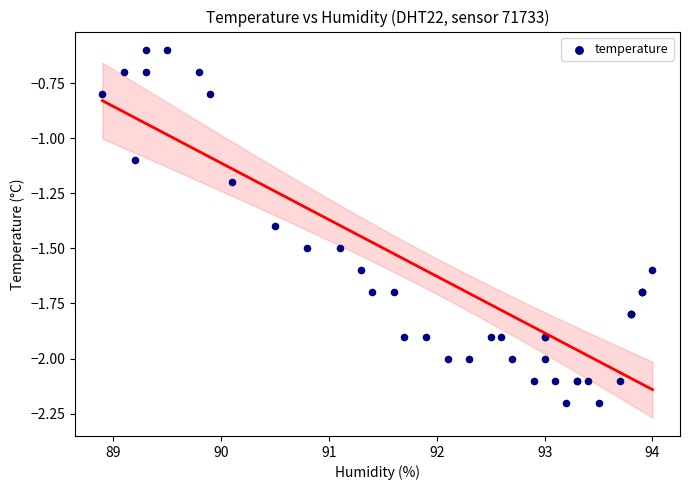

What Y value in the scatter plot is closest to -1?

-1.1